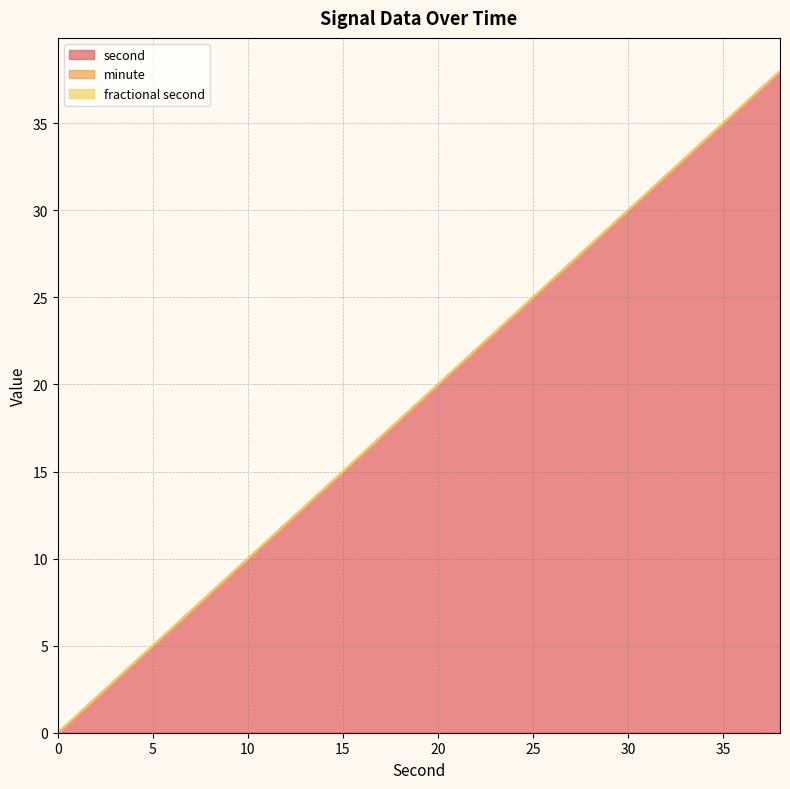

Which label corresponds to the largest value in the chart?

38